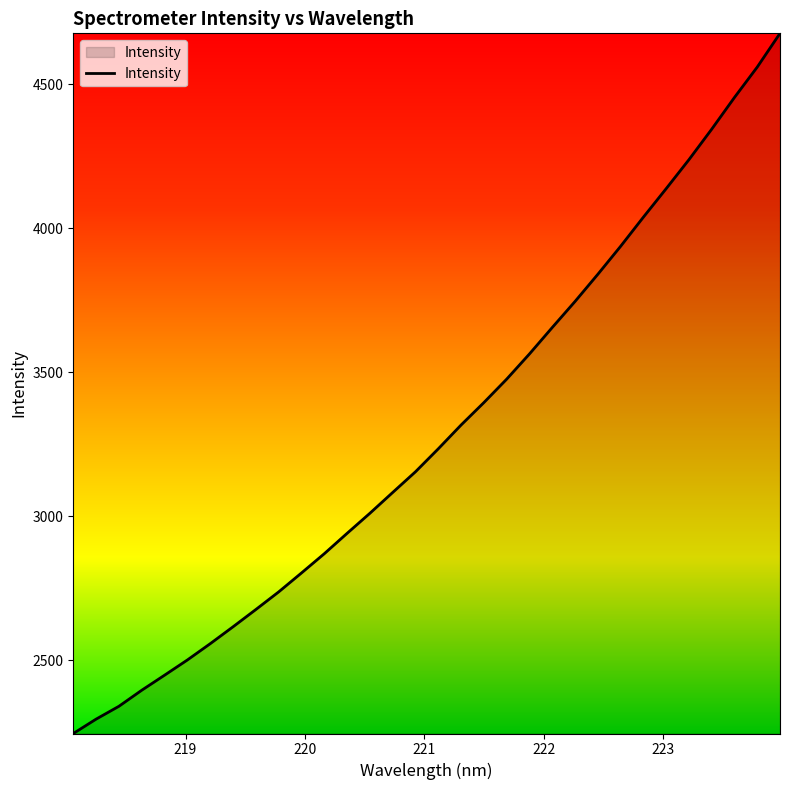

What is the minimum value shown in the chart?

2245.5